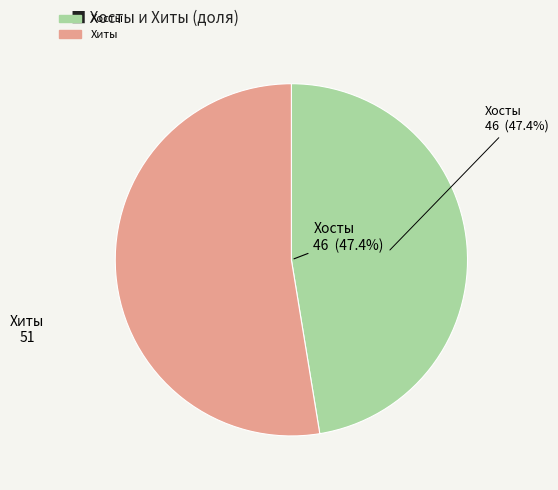

Does any single category account for the majority?

Yes